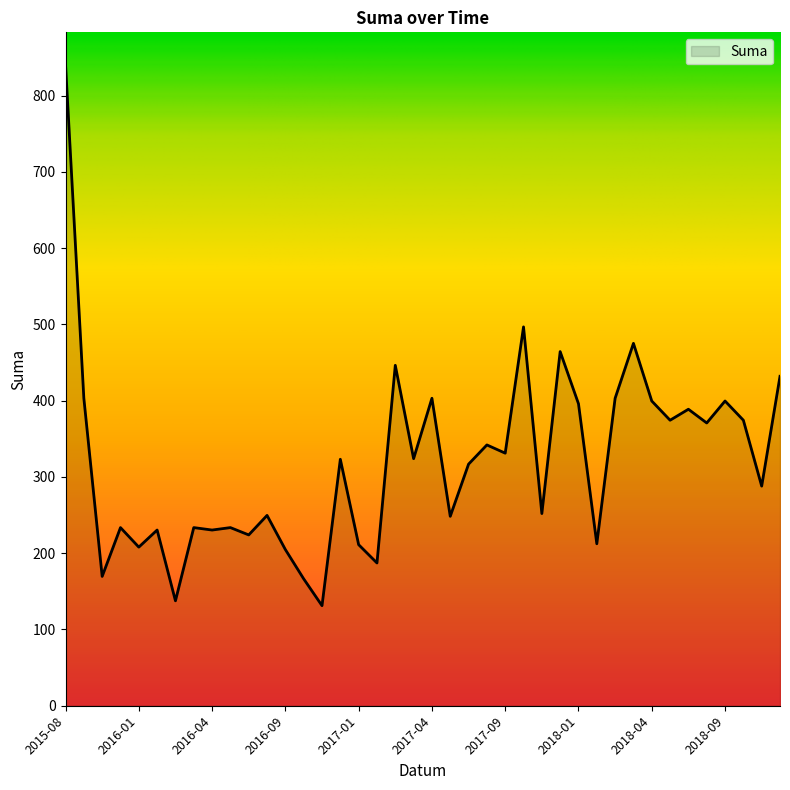

What is the smallest value displayed?

131.2